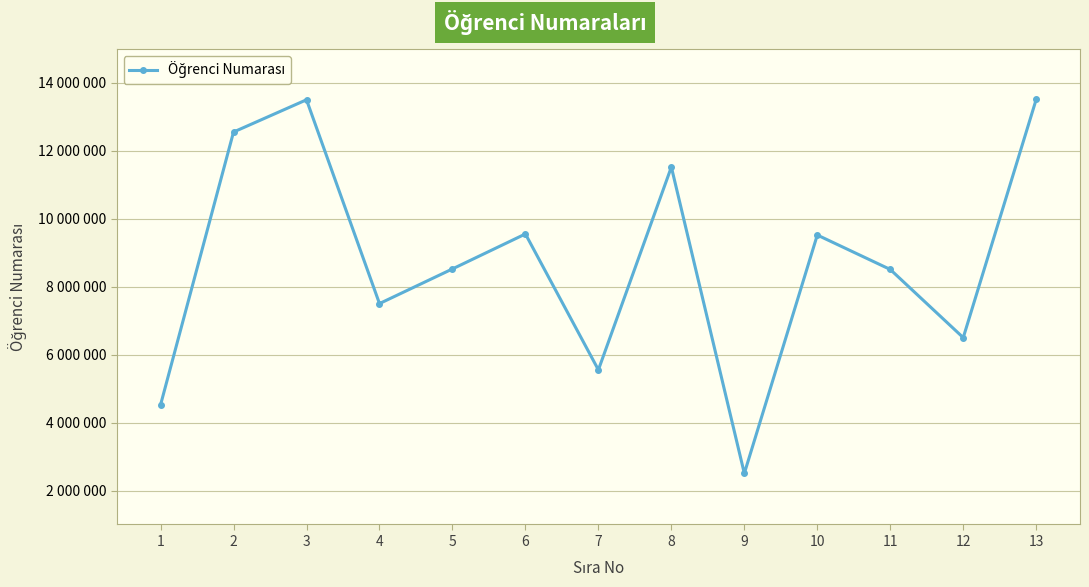

Rank the categories by value from highest to lowest.

13, 3, 2, 8, 6, 10, 5, 11, 4, 12, 7, 1, 9